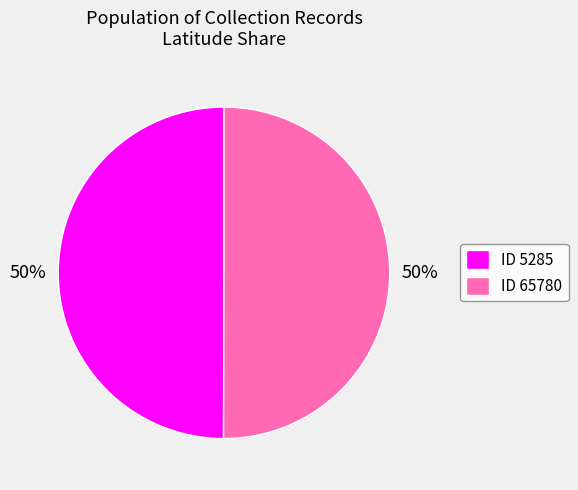

How many segments does this pie chart have?

2